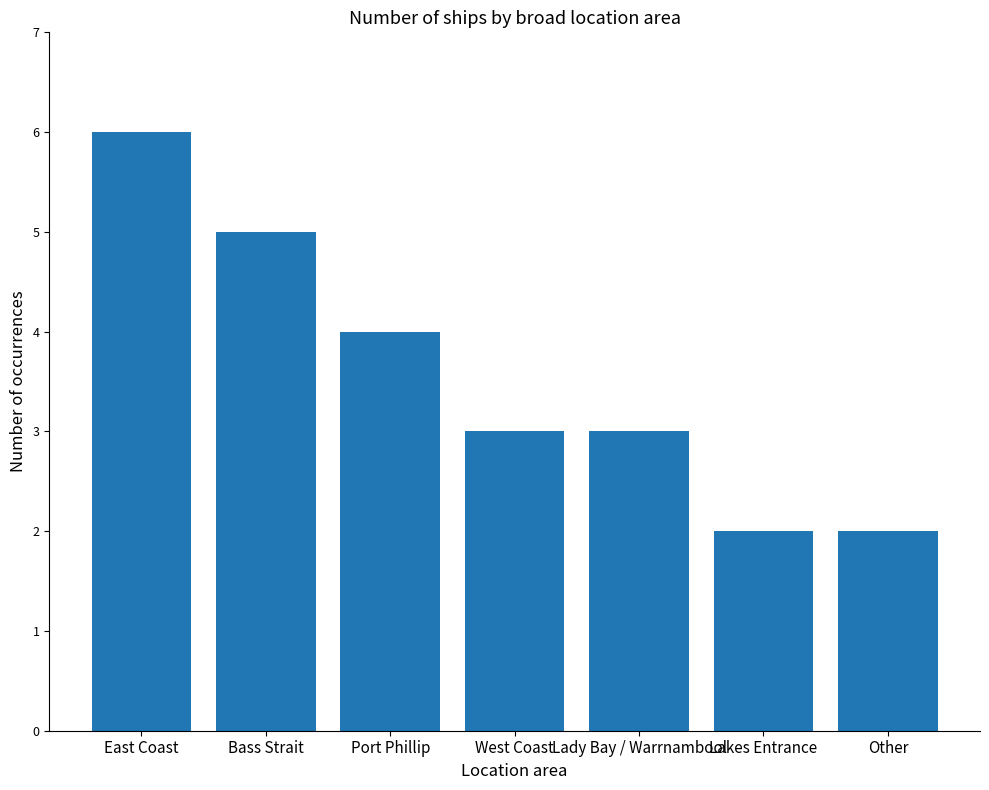

What is the sum of the values at Bass Strait and Lakes Entrance?

7